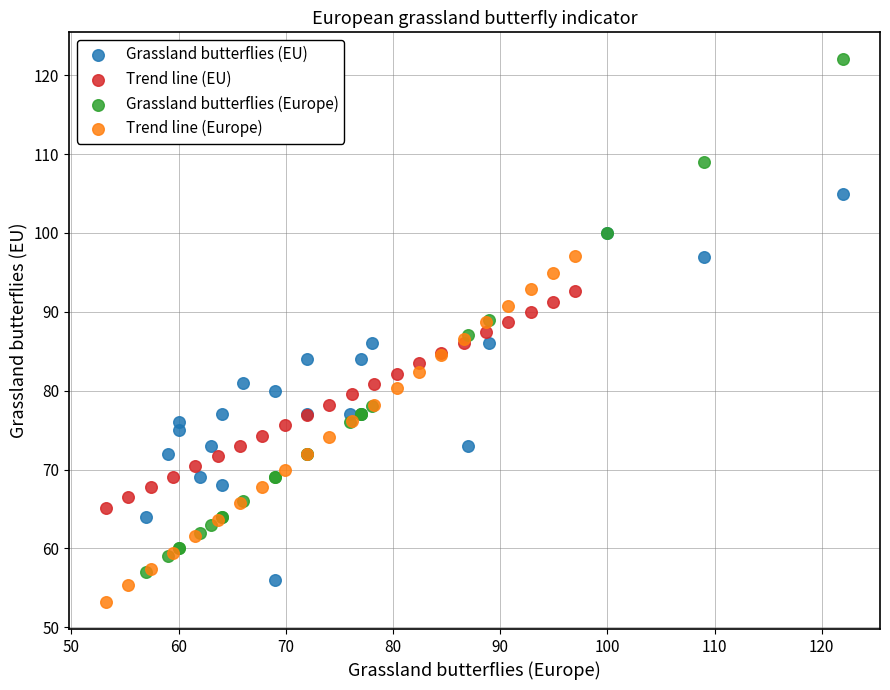

Which series reaches the maximum Y coordinate?

Grassland butterflies (Europe)